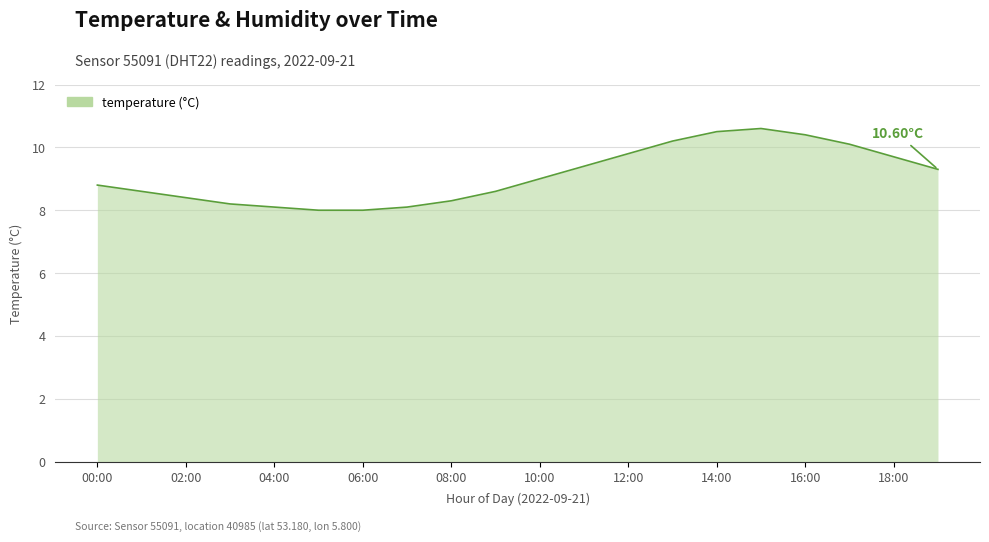

What is the smallest value displayed?

8.0